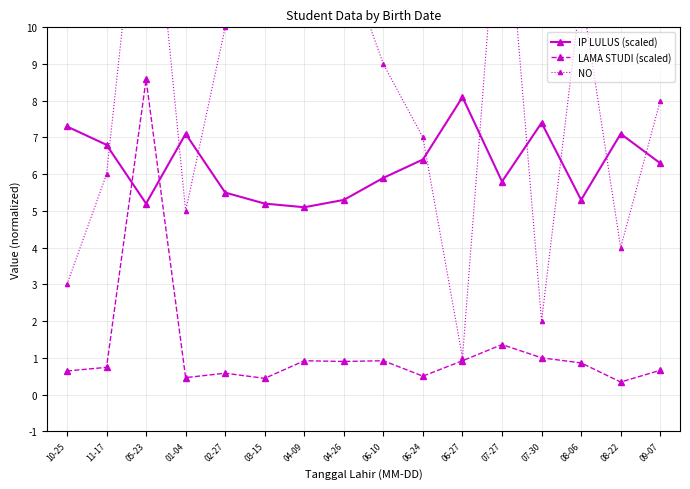

What is the greatest value displayed?

16.0